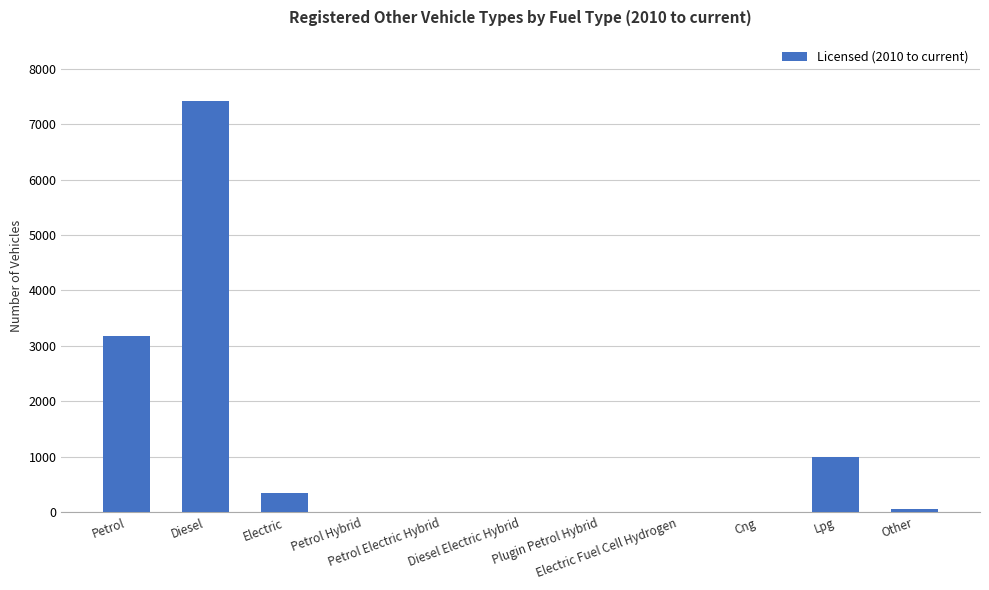

Approximately how many times larger is the value at Petrol compared to Lpg?

3.2